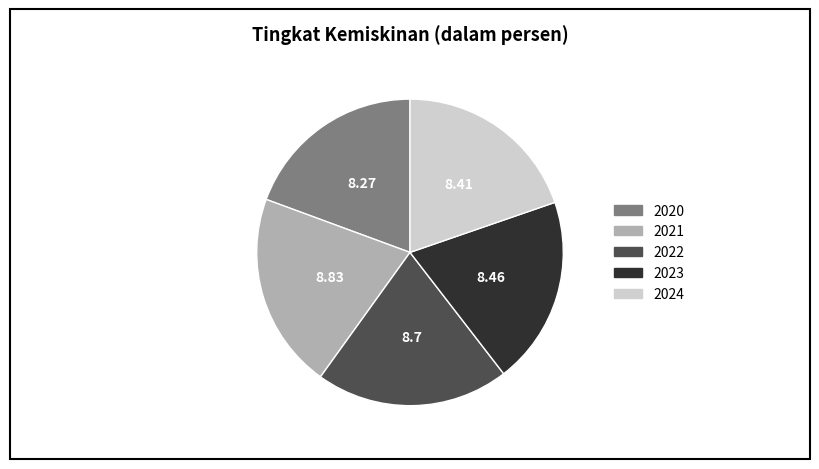

Does 2023 account for over 50% of the chart?

No